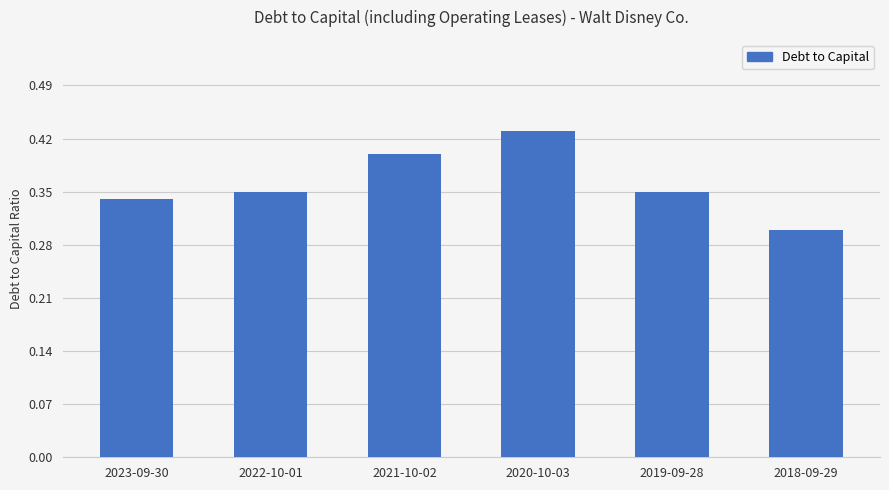

Count the values in the range 0 to 1.

6